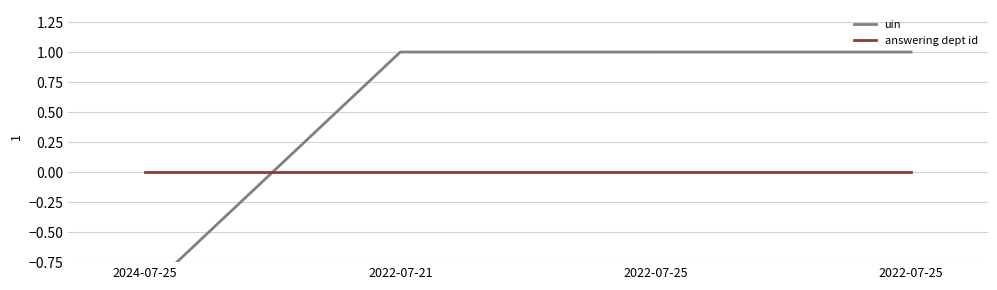

Which series has the widest spread of values?

uin